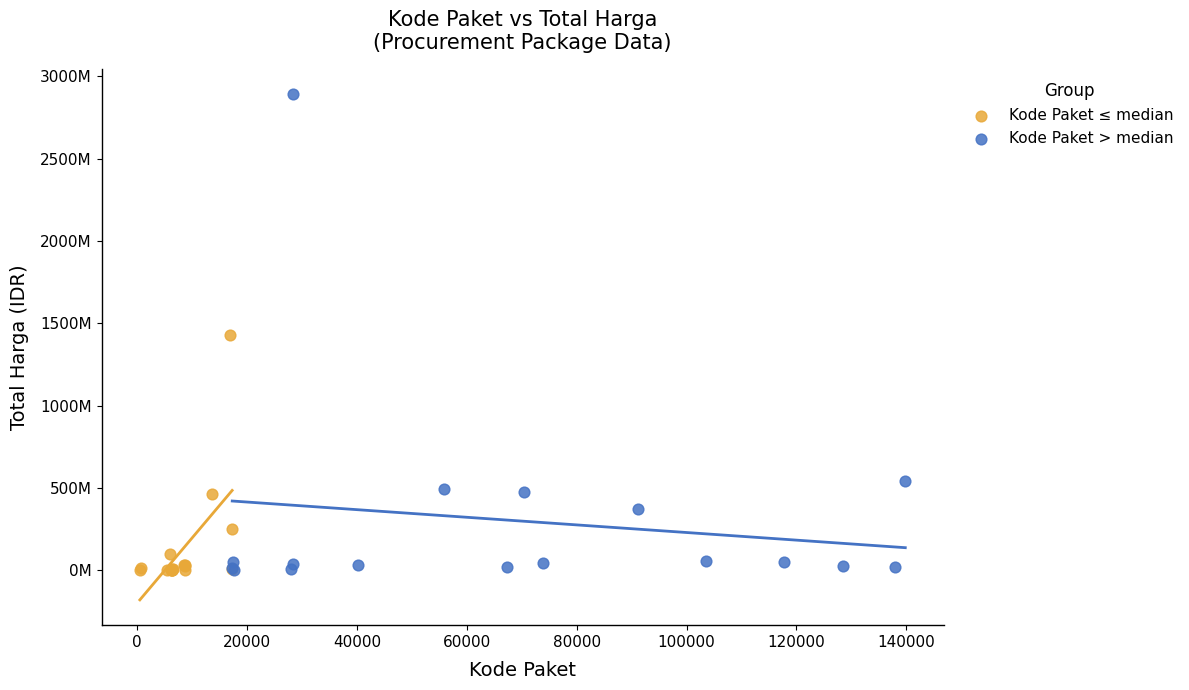

Which series reaches the maximum Y coordinate?

Kode Paket > median